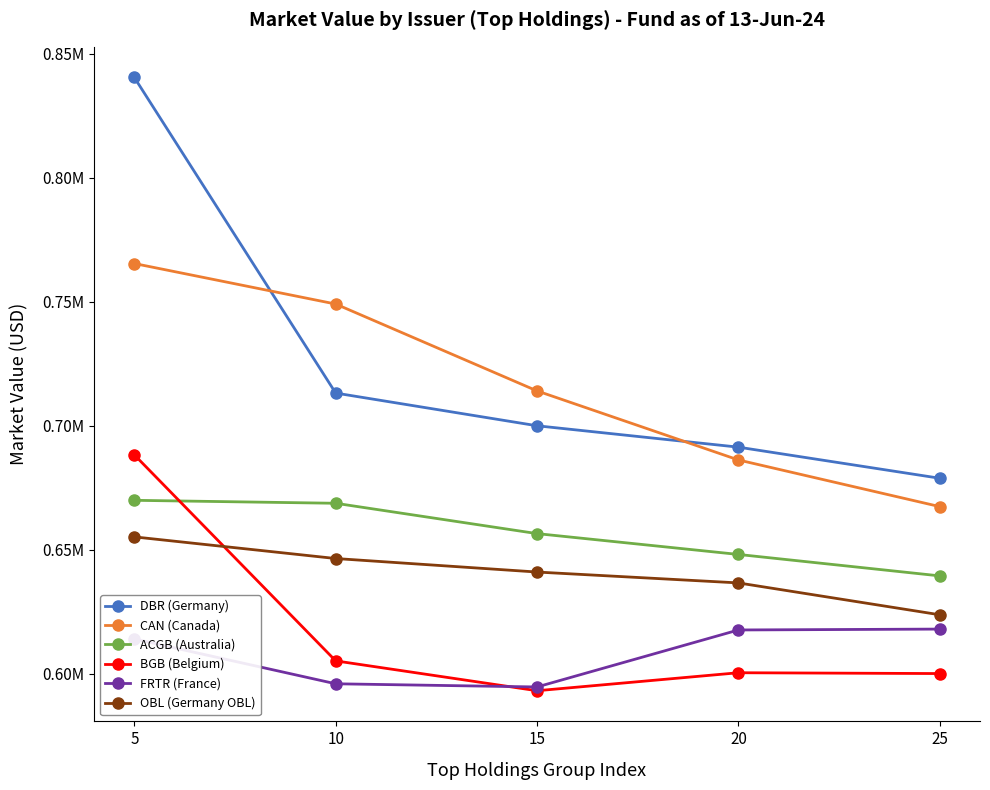

Reading left to right, transcribe all the data shown in this chart.

DBR (Germany): 840396.0	713178.7	699995.6	691377.6	678840.6
CAN (Canada): 765394.5	749065.2	714048.1	686217.1	667407.4
ACGB (Australia): 669948.9	668751.9	656524.3	648125.0	639484.4
BGB (Belgium): 688268.7	605224.5	593191.5	600441.7	600111.8
FRTR (France): 614065.0	595990.8	594707.6	617682.8	618039.1
OBL (Germany OBL): 655204.9	646482.3	641033.6	636649.8	623806.3